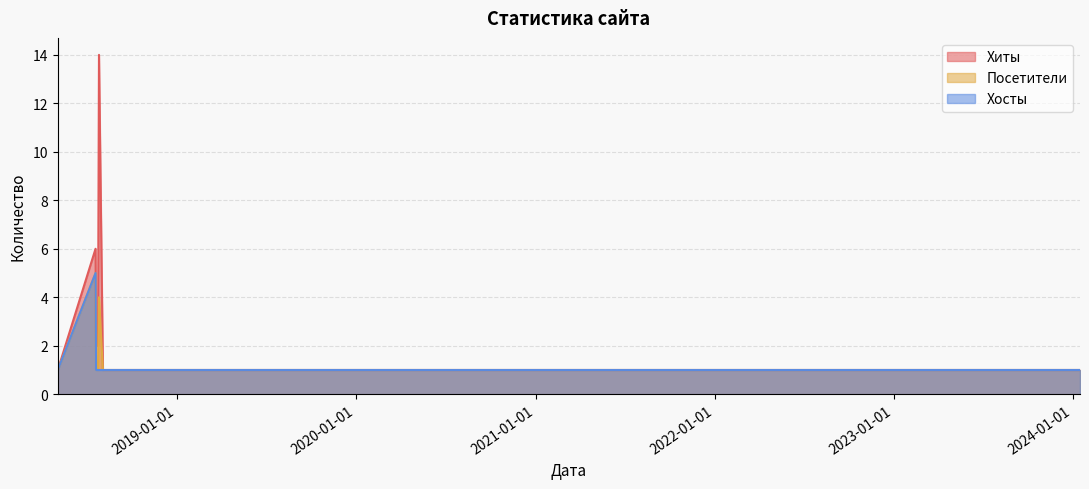

Is it true that Хосты equals 2 at 2018-07-20?

False